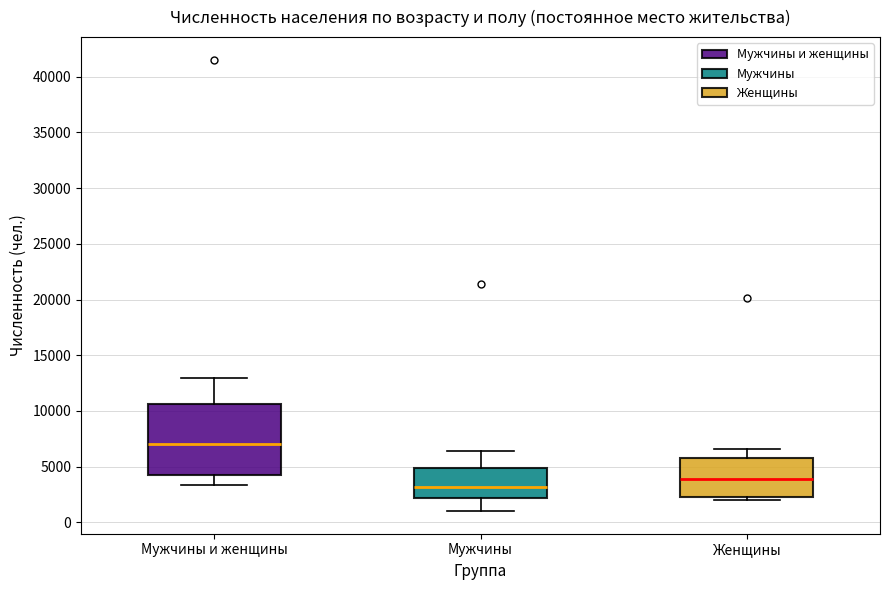

Where does the upper whisker of the box for Женщины end on the y-axis? The values are not printed on the chart, so give them approximately, as read against the axis.

6500